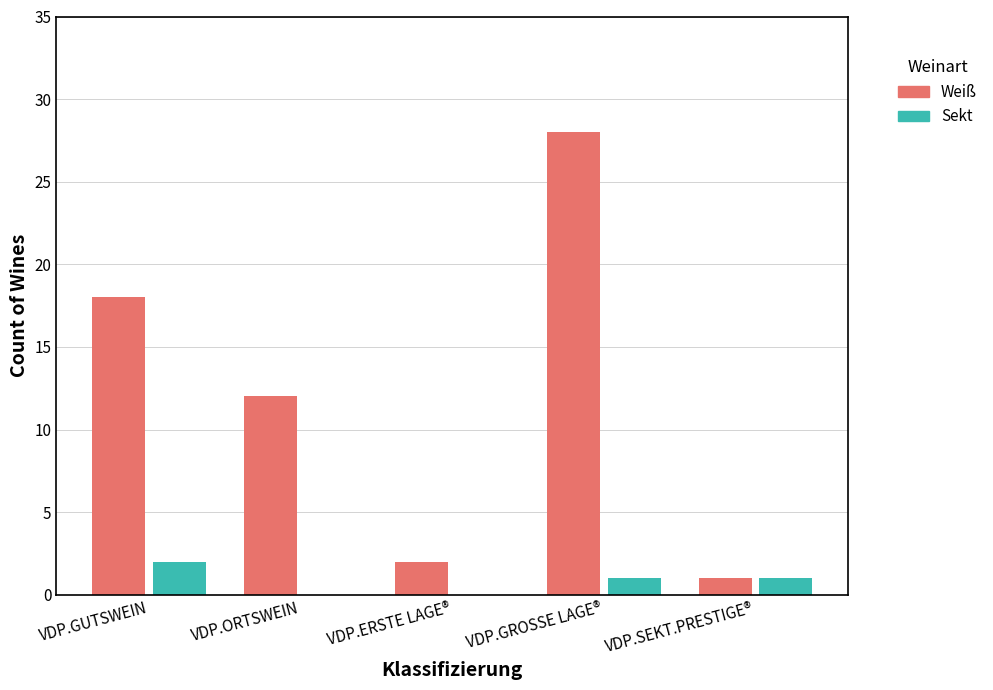

Which series has the largest total across all categories?

Weiß